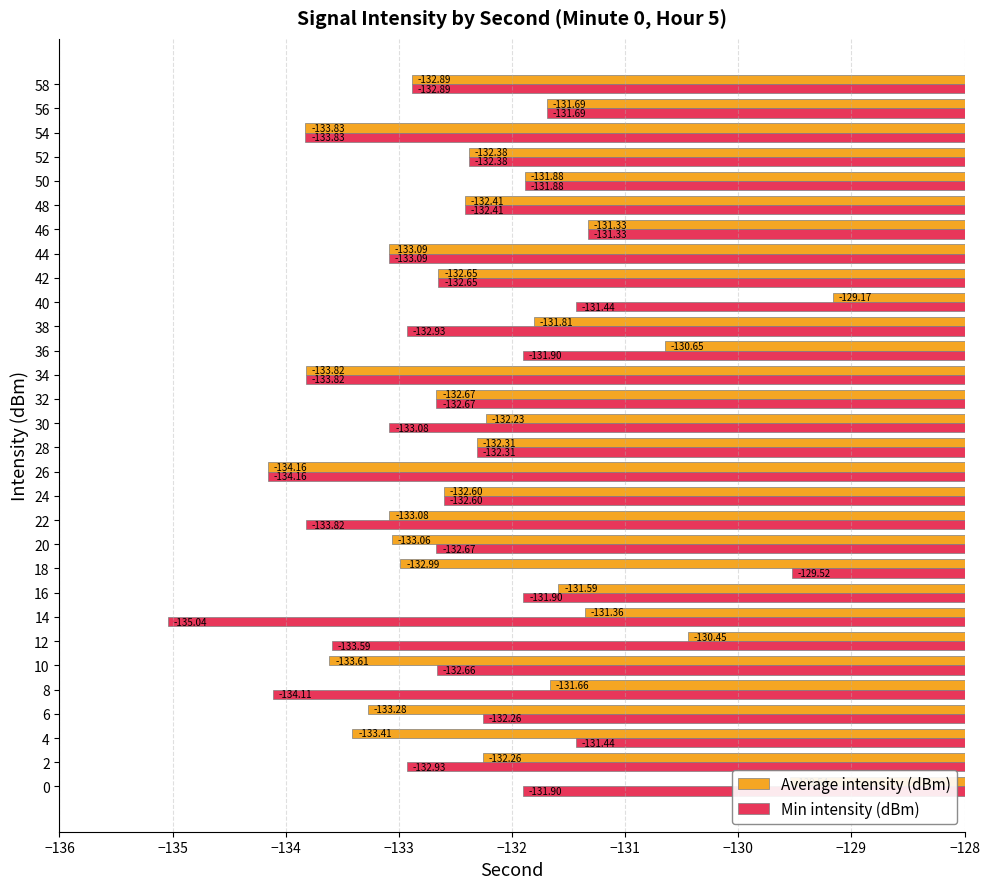

Which series has the widest spread of values?

Min intensity (dBm)